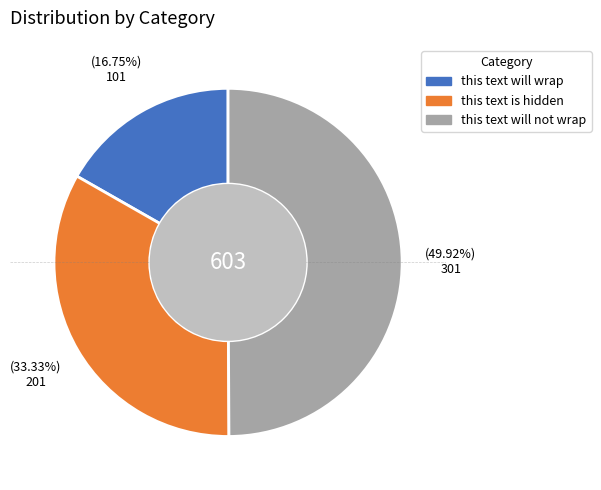

Rank the categories by value from highest to lowest.

this text will not wrap, this text is hidden, this text will wrap